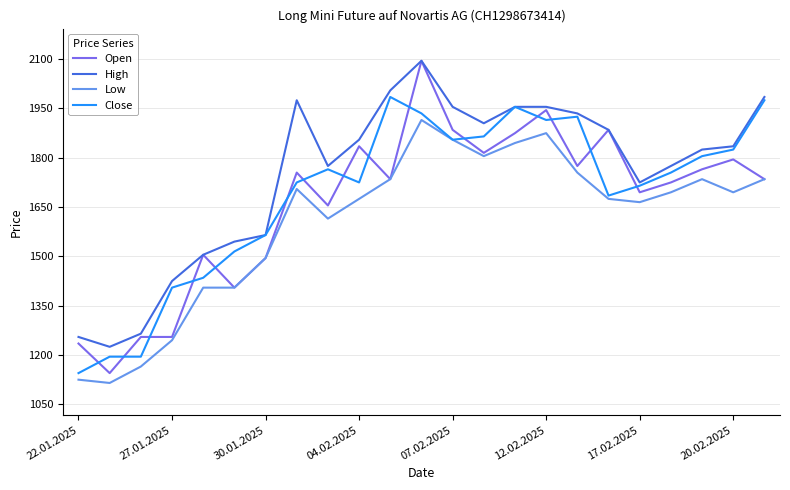

How many times do Open and Close cross each other?

15